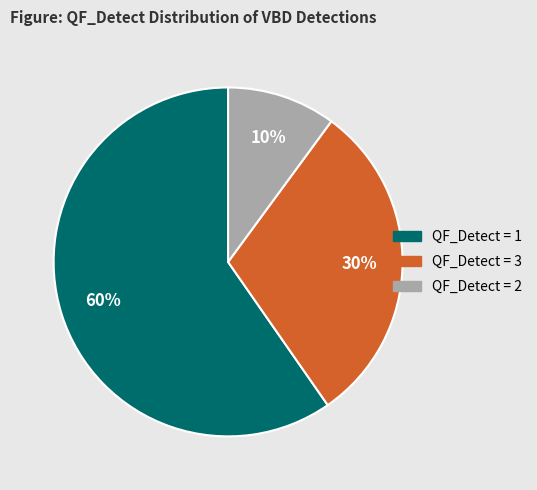

How many slices are in this pie chart?

3